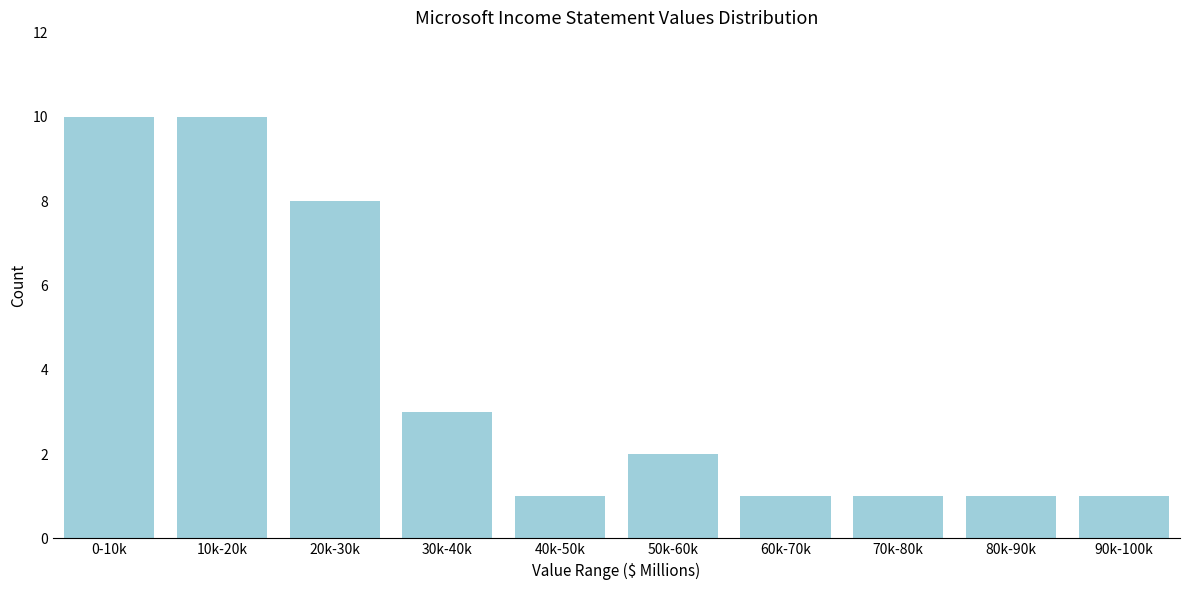

Reading left to right, what are all the values shown in this chart?

10	10	8	3	1	2	1	1	1	1